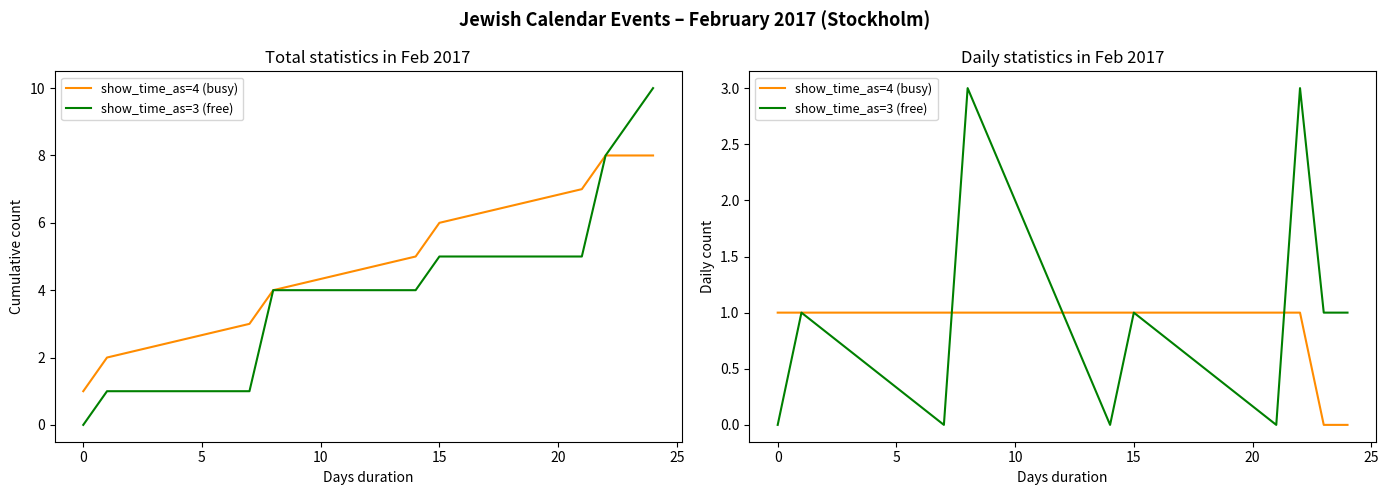

Count the number of categories in the chart.

10